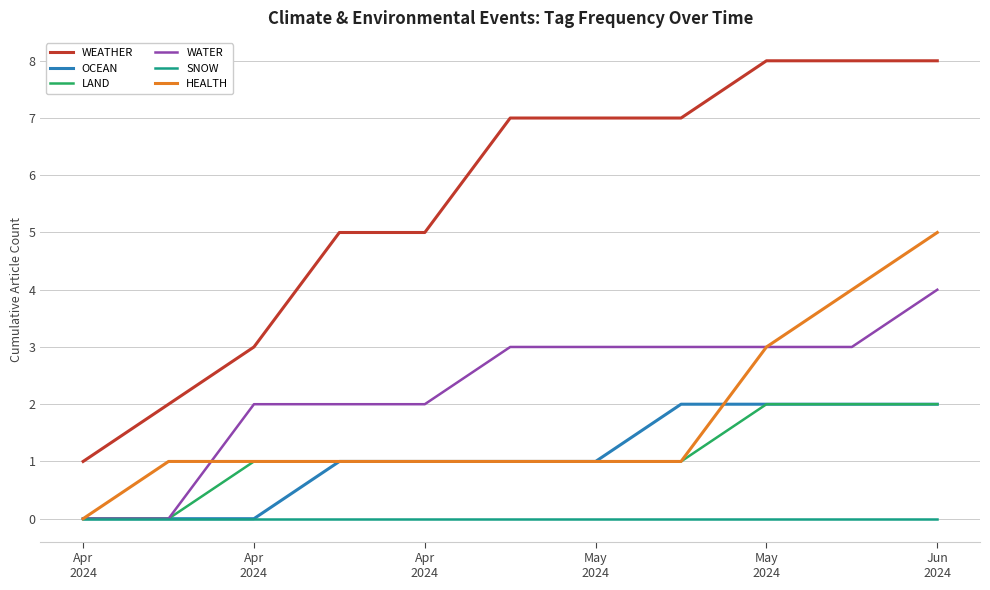

What is the maximum value for HEALTH?

5